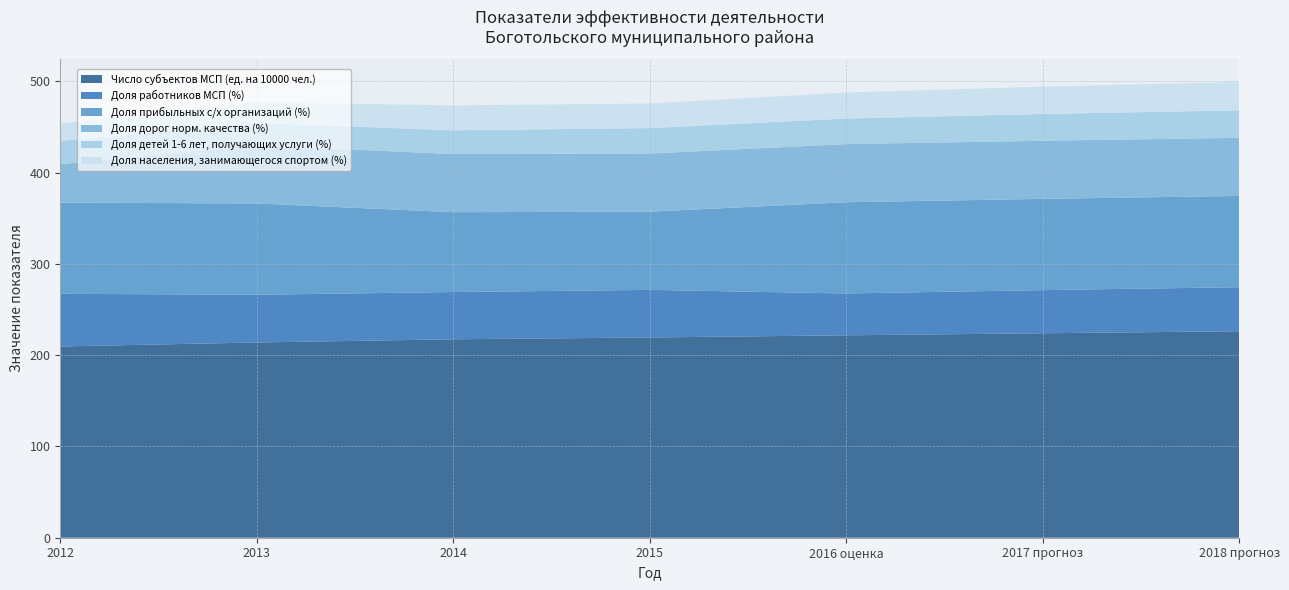

Reading right to left, what are all the values shown in this chart?

Число субъектов МСП (ед. на 10000 чел.): 226.3	224.1	221.8	219.5	217.5	214.0	209.6
Доля работников МСП (%): 48.3	47.3	45.8	52.1	51.8	52.3	57.7
Доля прибыльных с/х организаций (%): 100.0	100.0	100.0	85.7	87.5	100.0	100.0
Доля дорог норм. качества (%): 63.7	63.7	63.7	63.7	63.7	63.8	42.0
Доля детей 1-6 лет, получающих услуги (%): 30.1	29.3	28.0	27.9	26.0	24.4	25.6
Доля населения, занимающегося спортом (%): 31.0	30.0	28.5	27.0	27.4	22.7	19.1